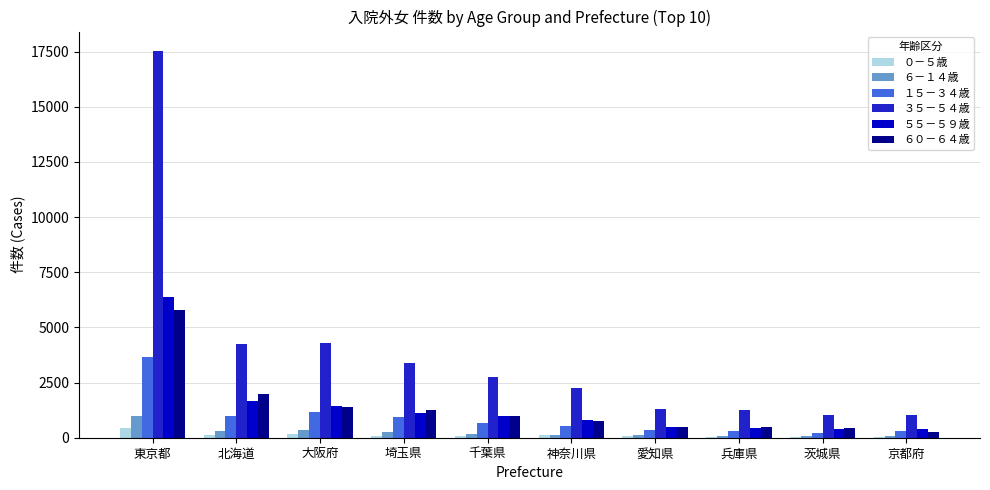

What is the sum of all ０－５歳 values?

1190